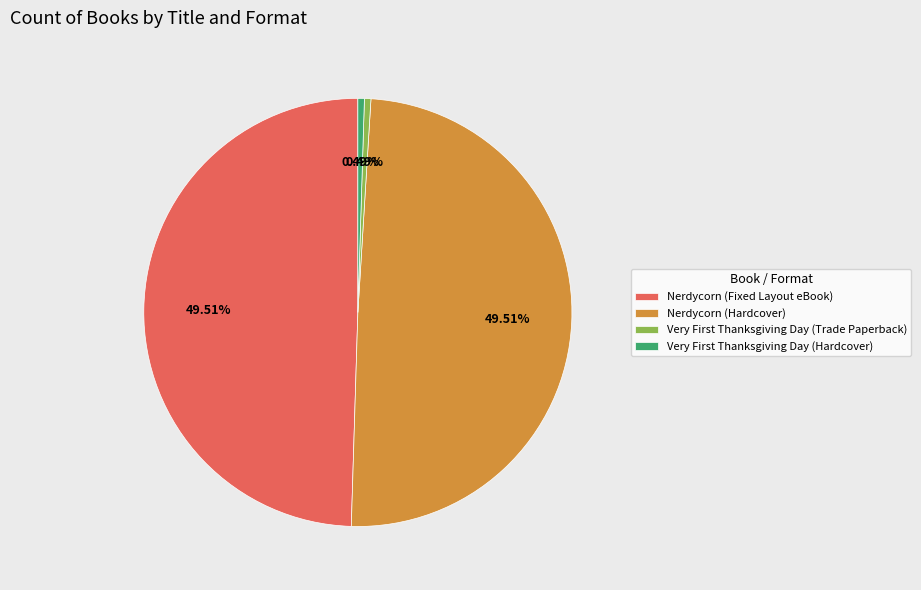

How many slices are in this pie chart?

4